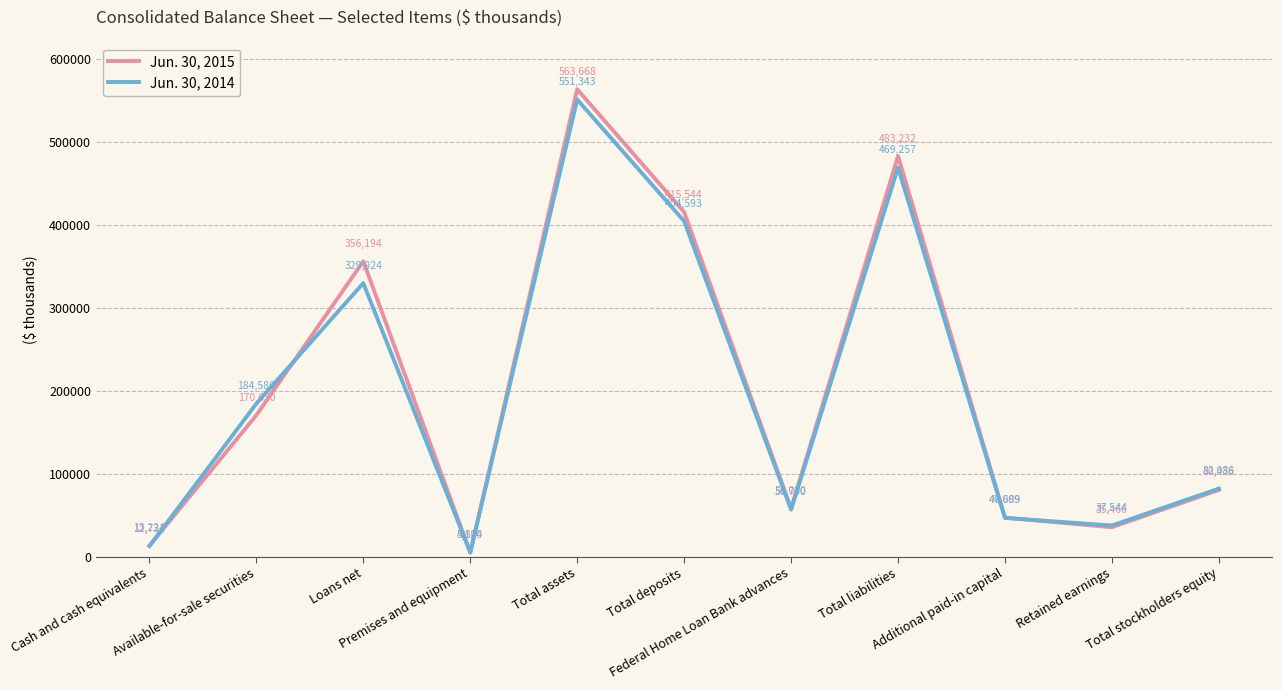

Which series has the widest spread of values?

Jun. 30, 2015